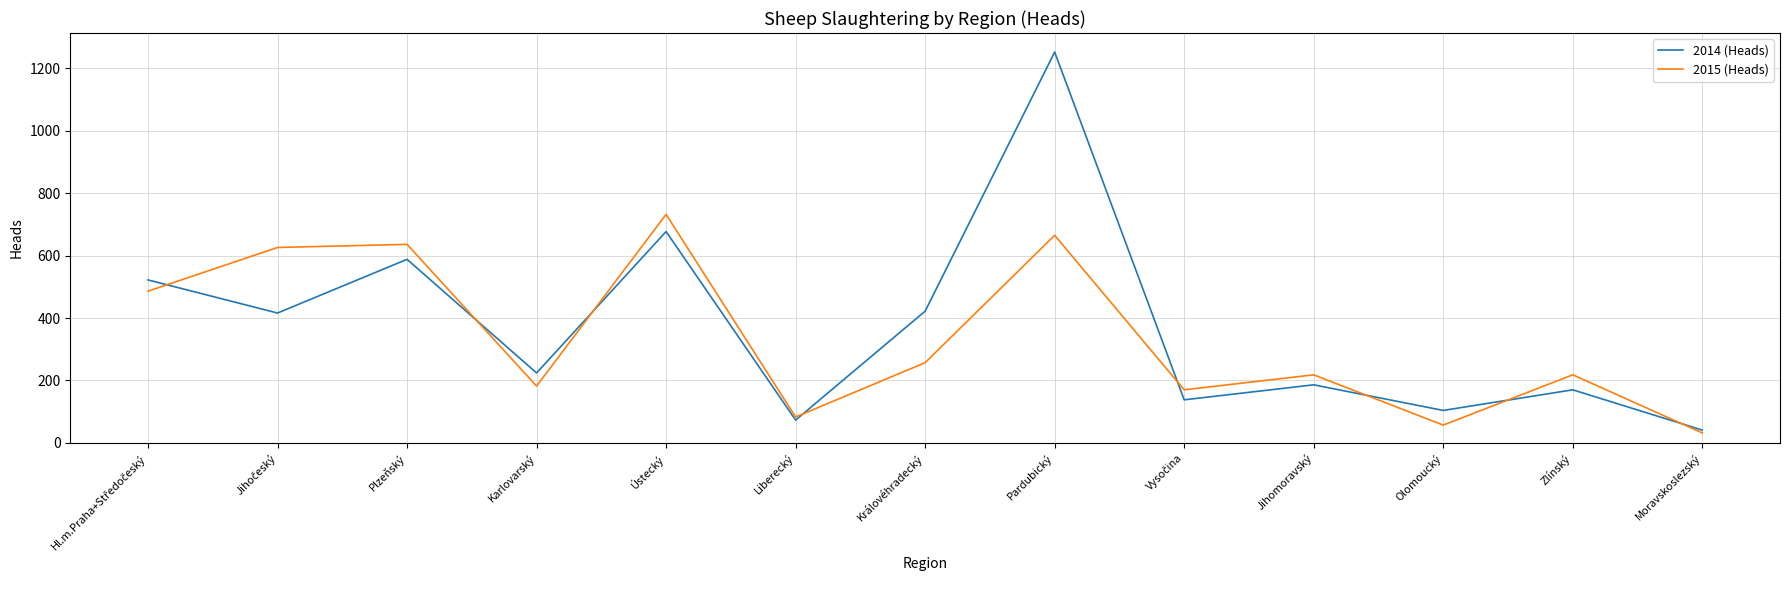

At which category is the sum across all series the highest?

Pardubický